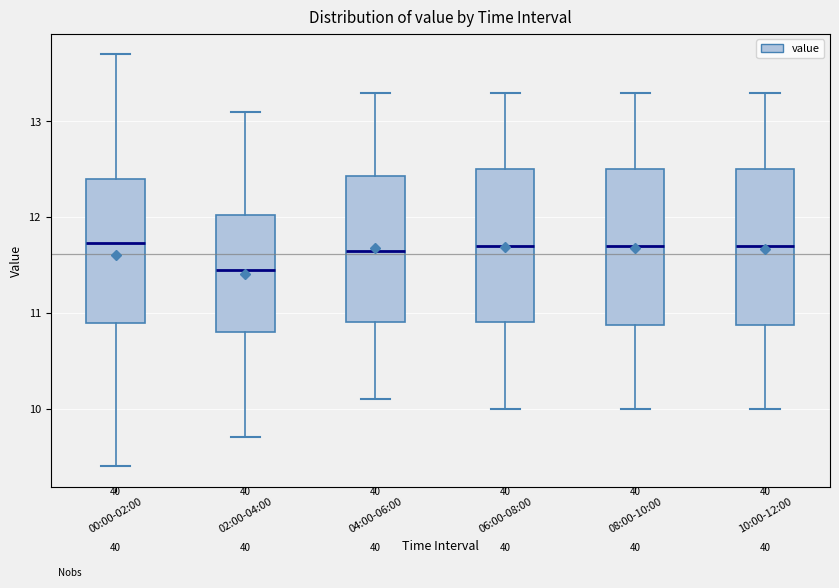

Where does the lower whisker of the box for 00:00-02:00 end on the y-axis? The values are not printed on the chart, so give them approximately, as read against the axis.

9.4